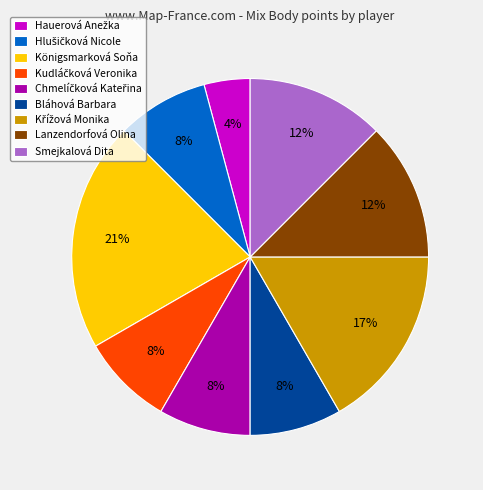

To the nearest percent, what percentage of the pie is Lanzendorfová Olina?

13%